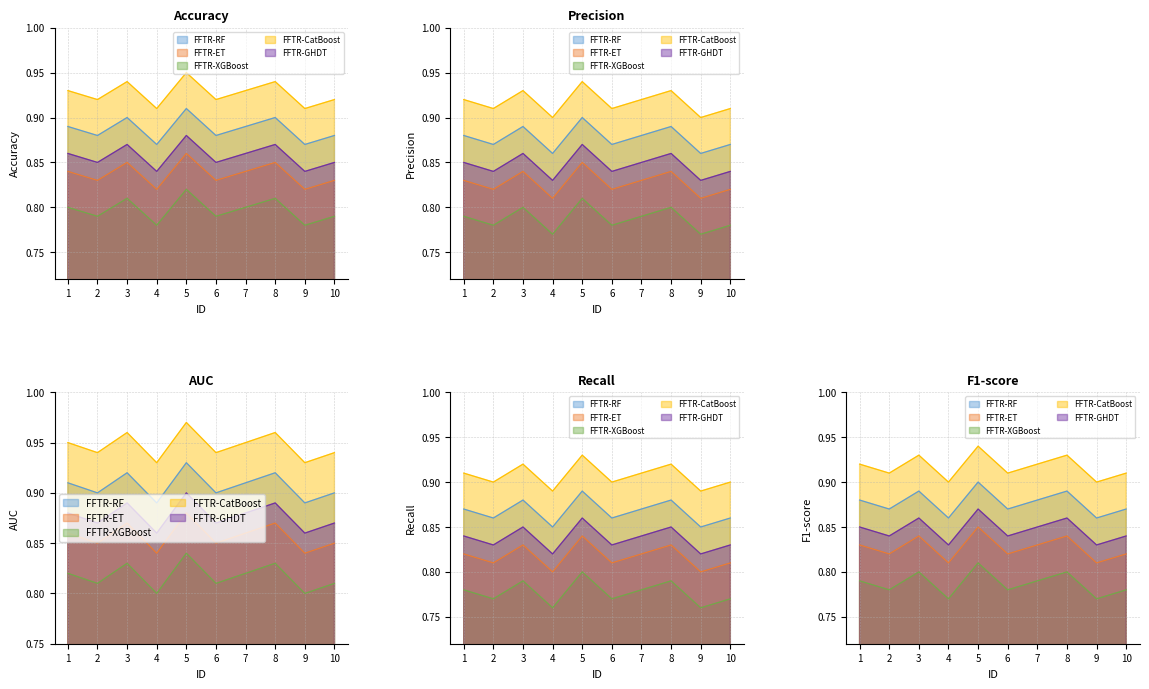

How many lines are shown in the chart?

5